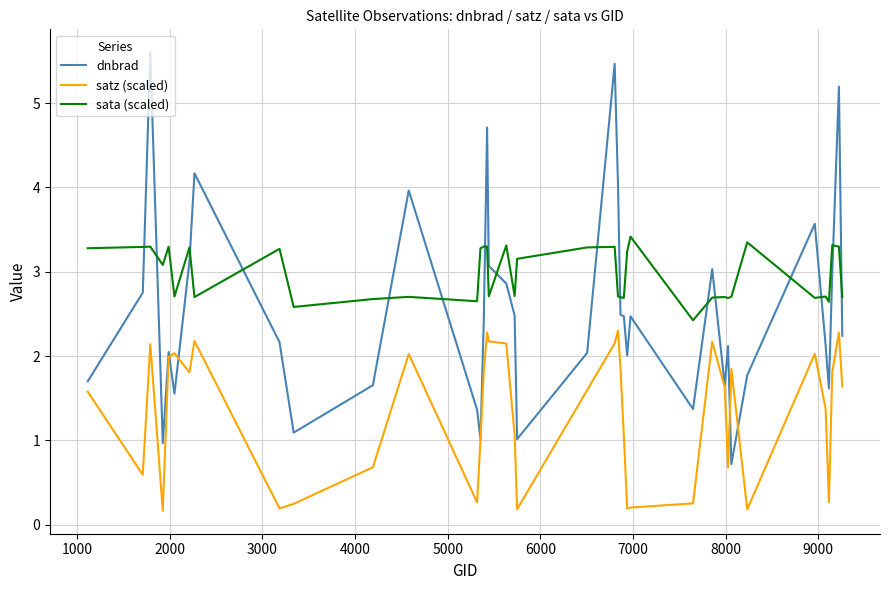

True or false: sata (scaled) and satz (scaled) intersect in this chart.

False